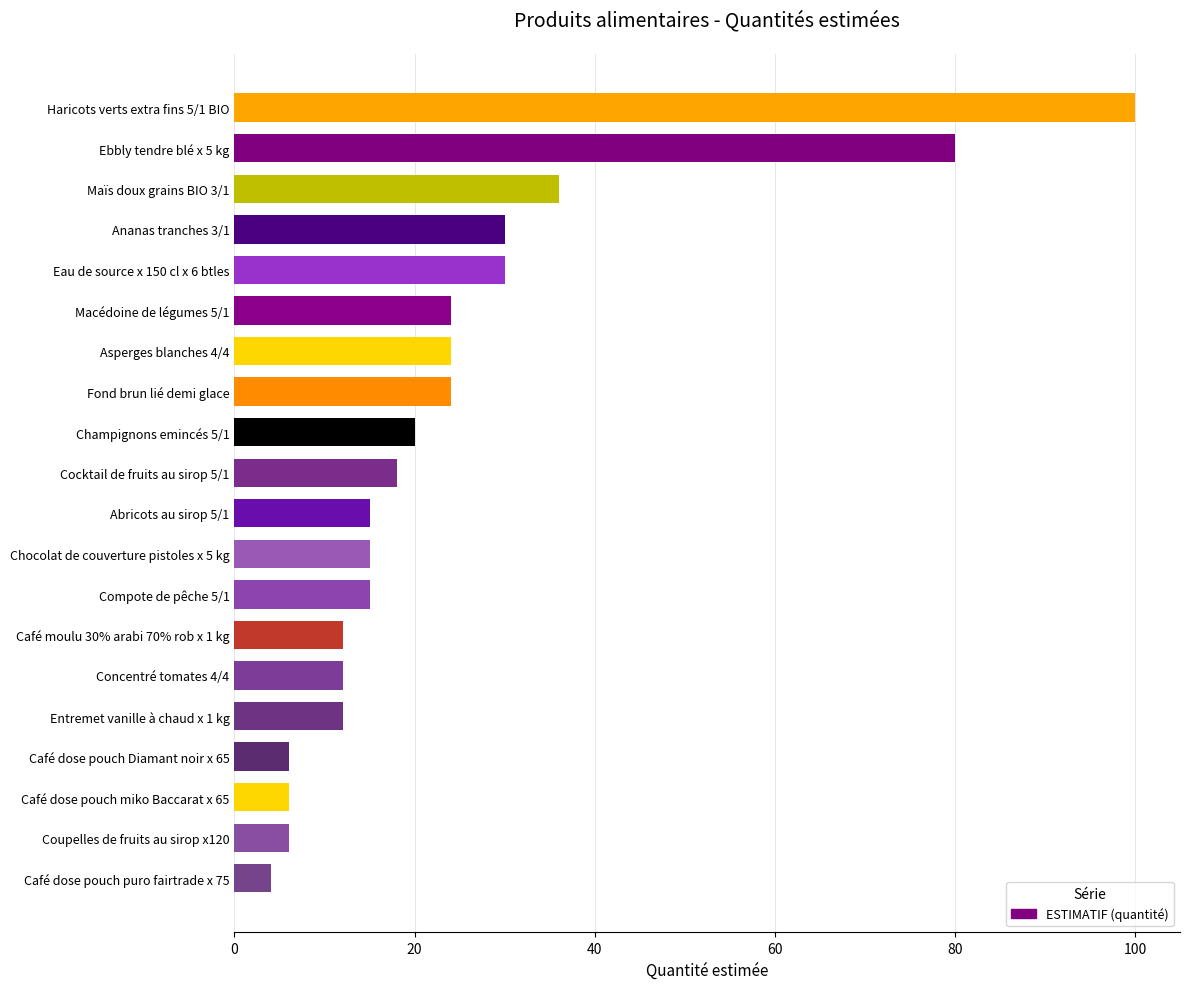

Is it true that the value at Compote de pêche 5/1 is 23?

False